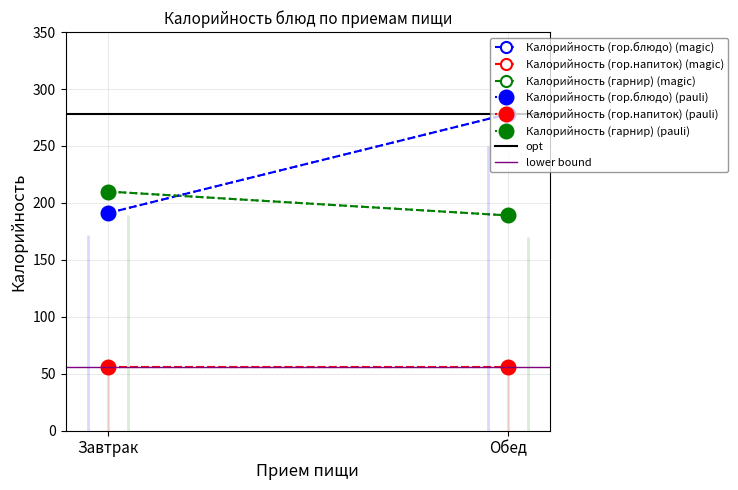

The value of Калорийность (гарнир) at Завтрак is 284. True or false?

False